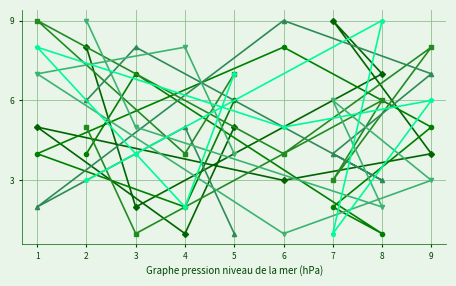

What is the greatest value displayed?

9